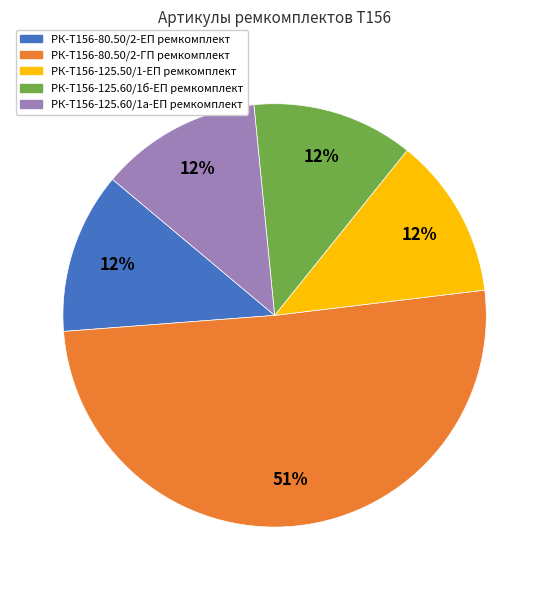

Between РК-Т156-80.50/2-ГП ремкомплект and РК-Т156-125.60/1б-ЕП ремкомплект, which is larger?

РК-Т156-80.50/2-ГП ремкомплект